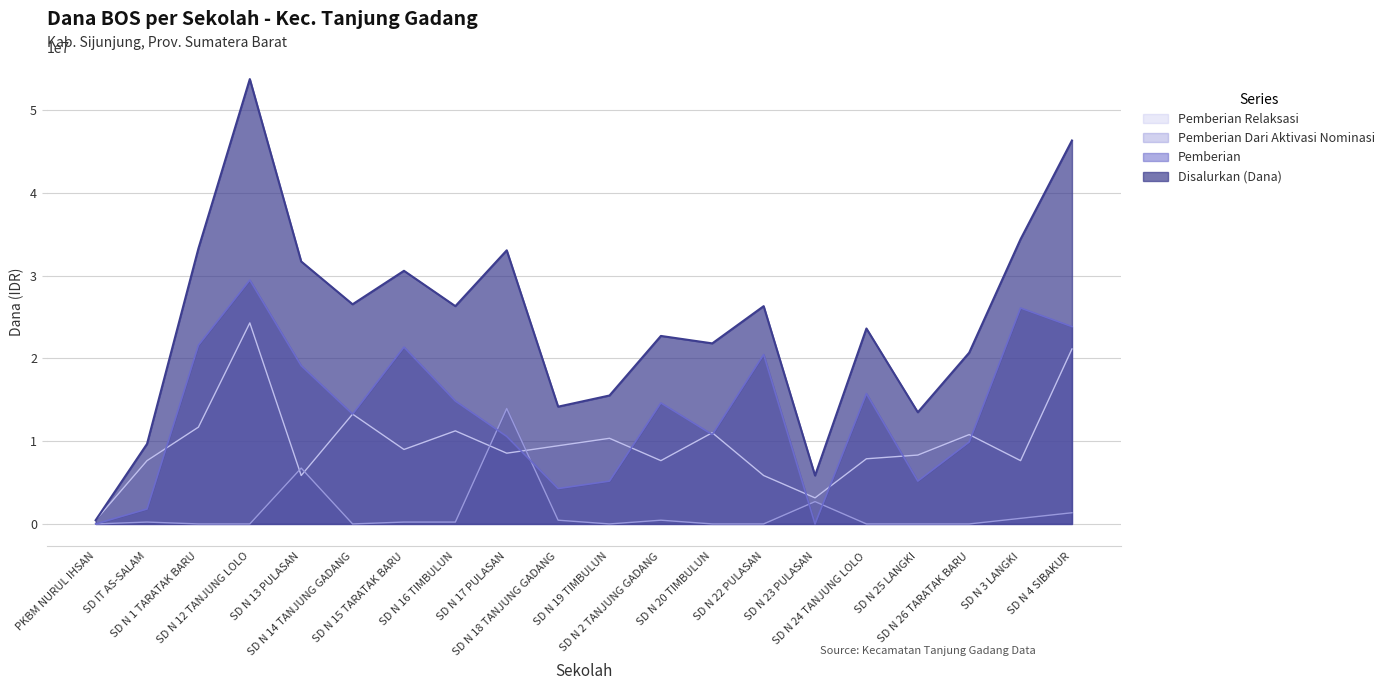

What is the difference between the maximum and minimum values in the Pemberian Relaksasi series?

23850000